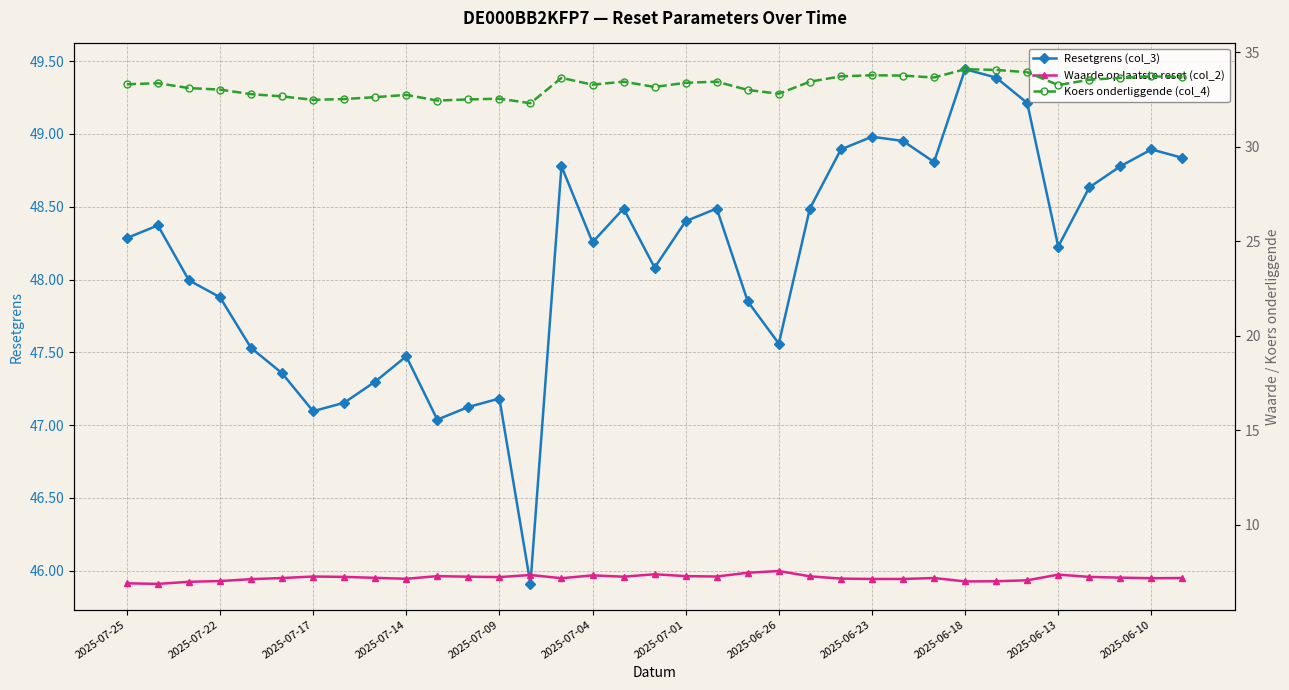

Which series has the largest total across all categories?

Resetgrens (col_3)